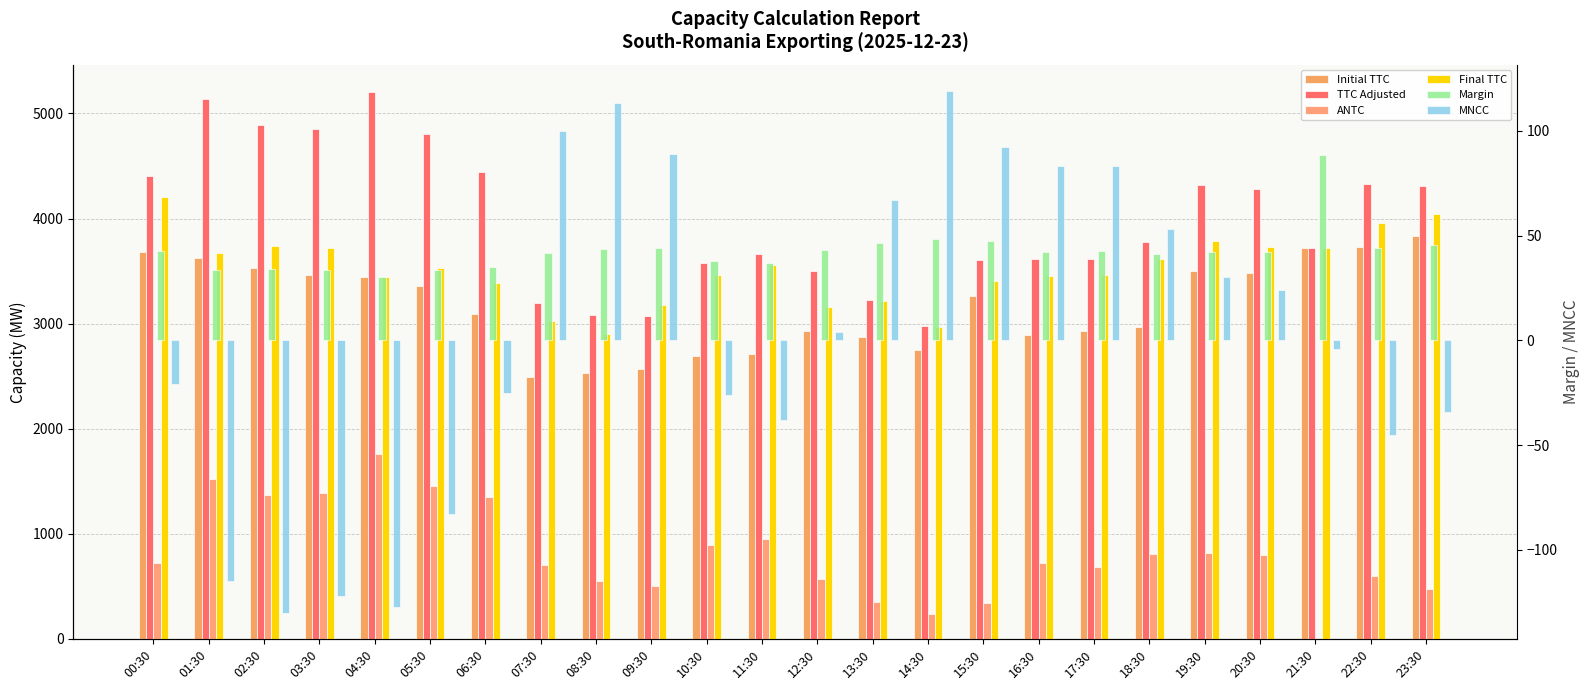

Is it true that Initial TTC equals 1935.9 at 16:30?

False